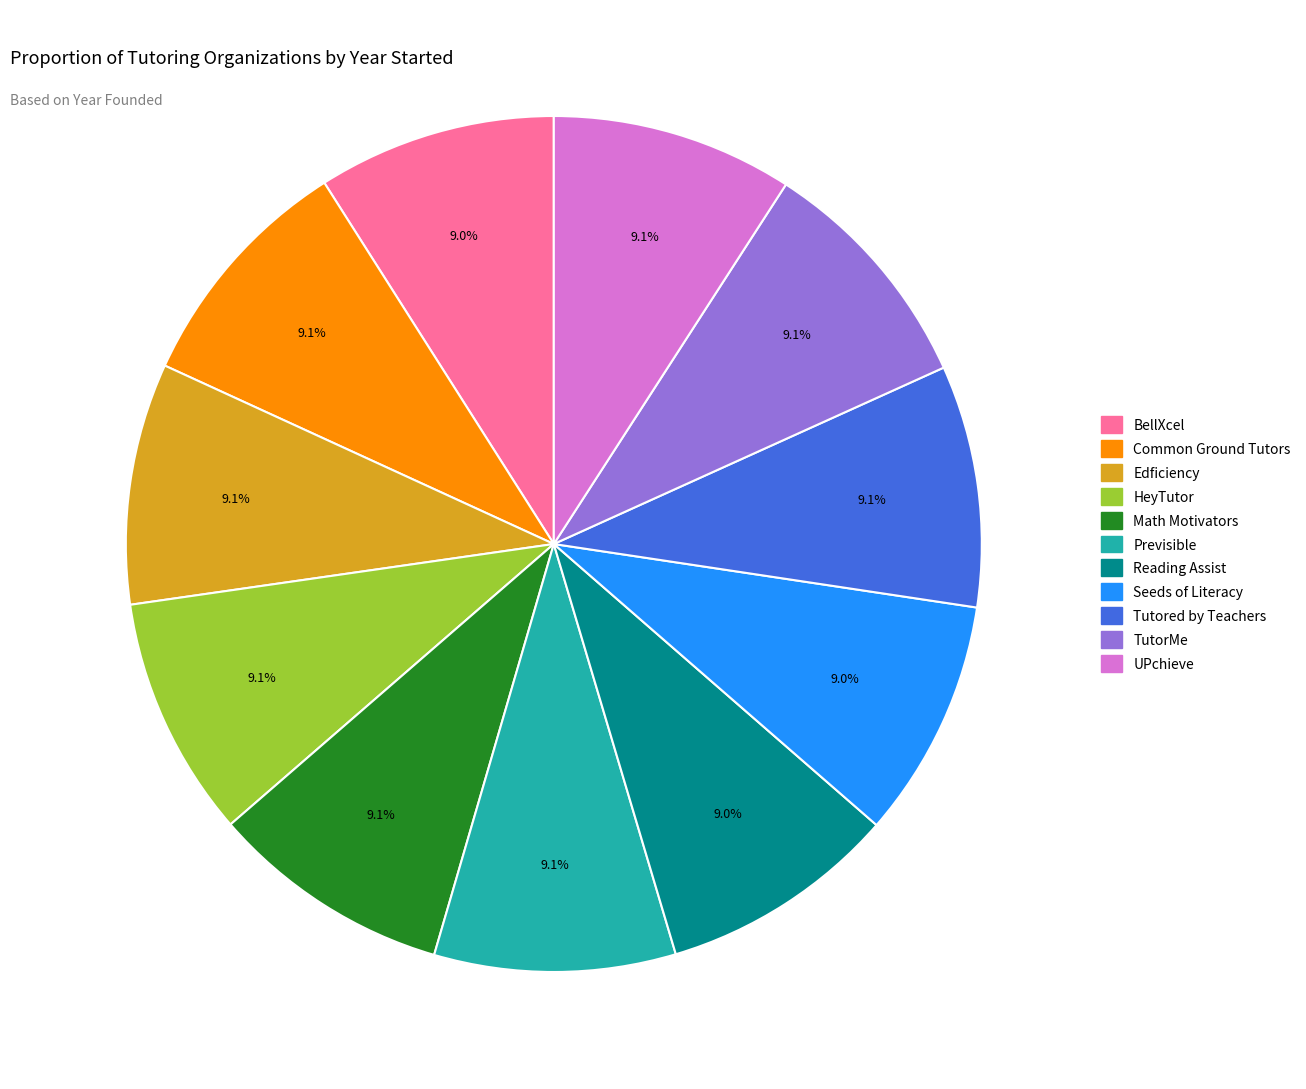

What portion of the pie excludes BellXcel?

91.0%